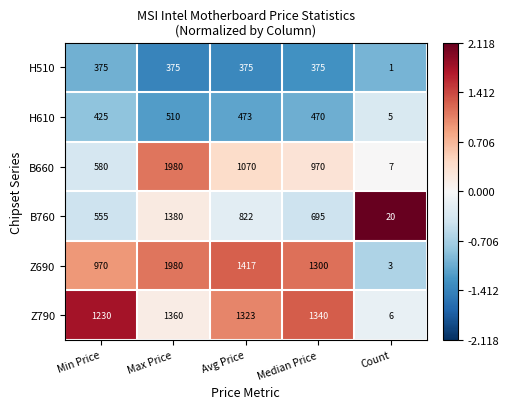

What is the total value across all series at Min Price?

4135